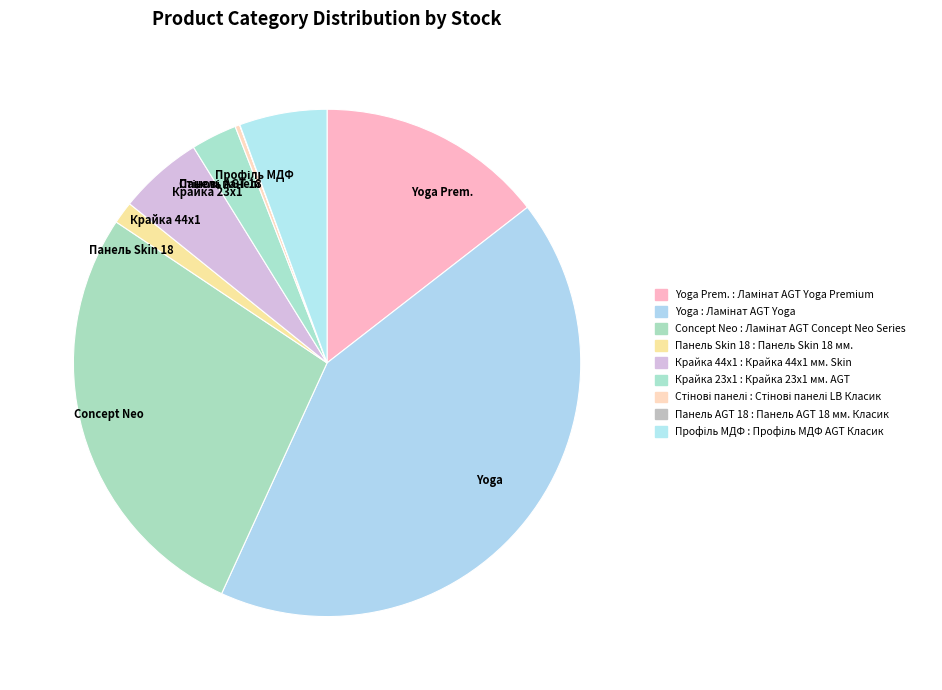

Does Yoga Prem. represent more than half of the total?

No